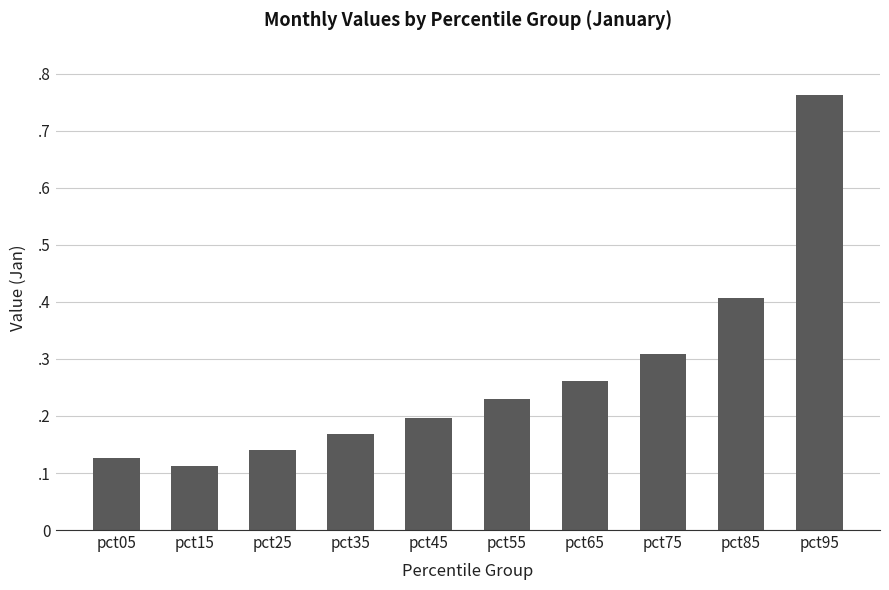

At which label is the value closest to 0?

pct15